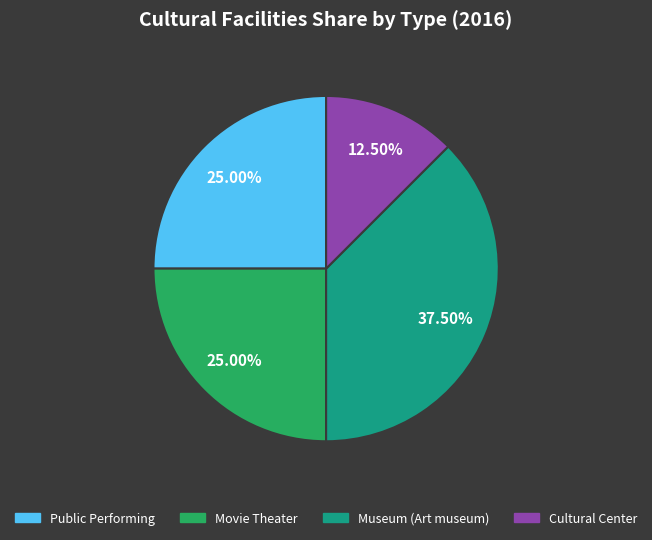

Is there a majority slice in this chart?

No